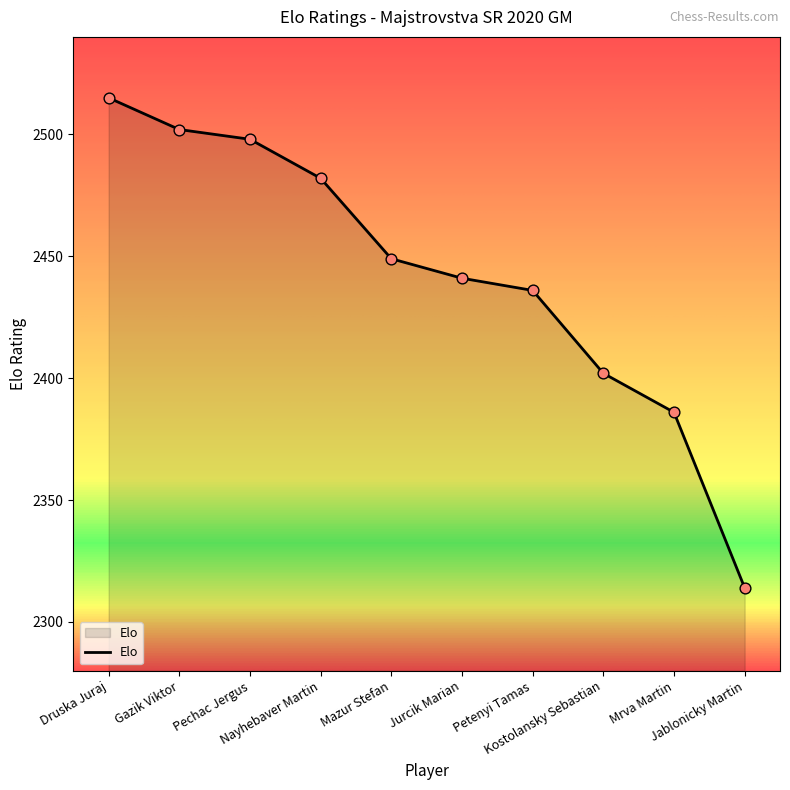

Between Jablonicky Martin and Nayhebaver Martin, which is larger?

Nayhebaver Martin